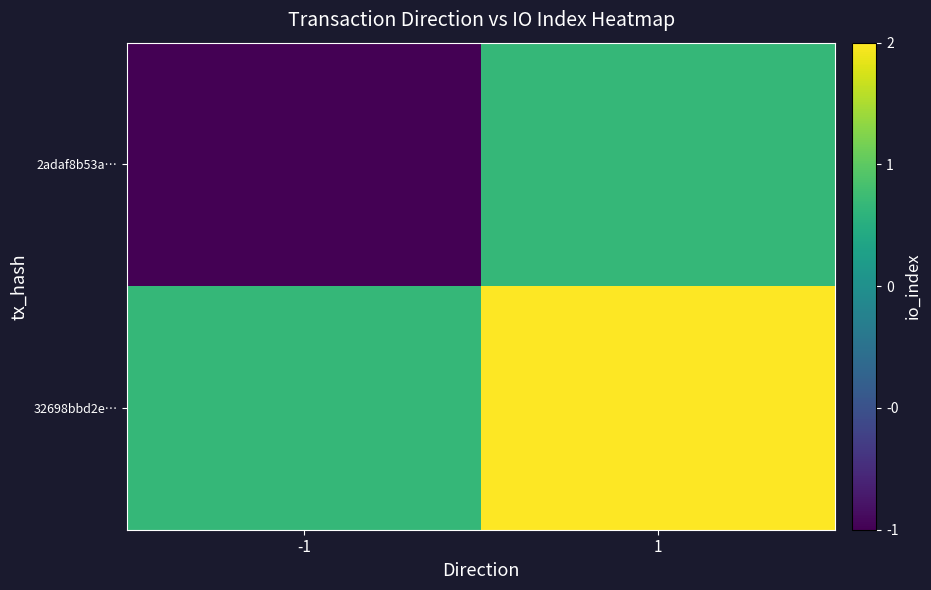

Which category has the highest value across all series?

1